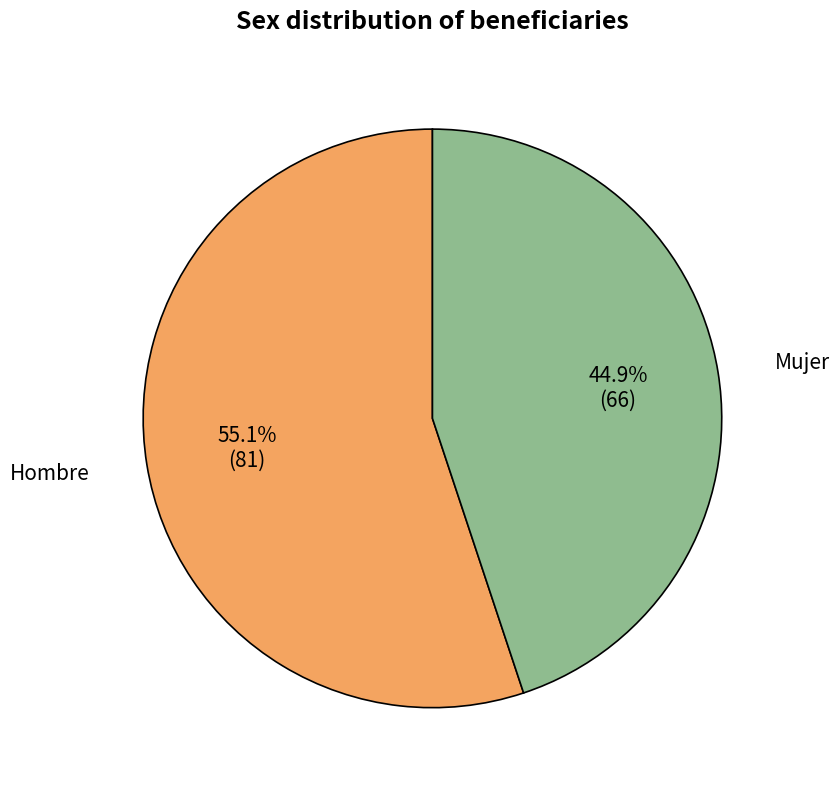

Which slice is the smallest?

Mujer